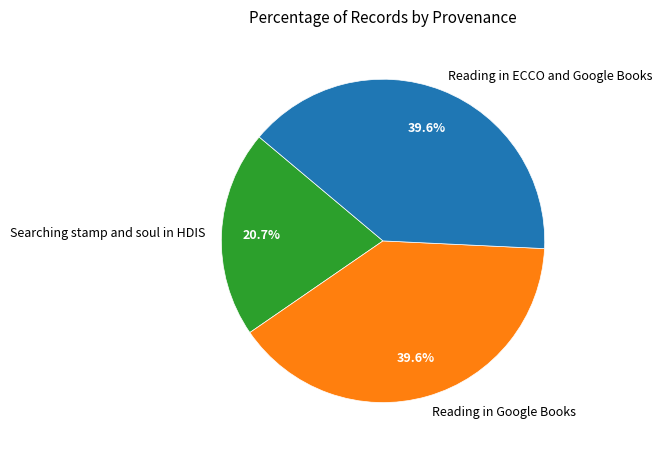

Does Searching stamp and soul in HDIS account for over 50% of the chart?

No